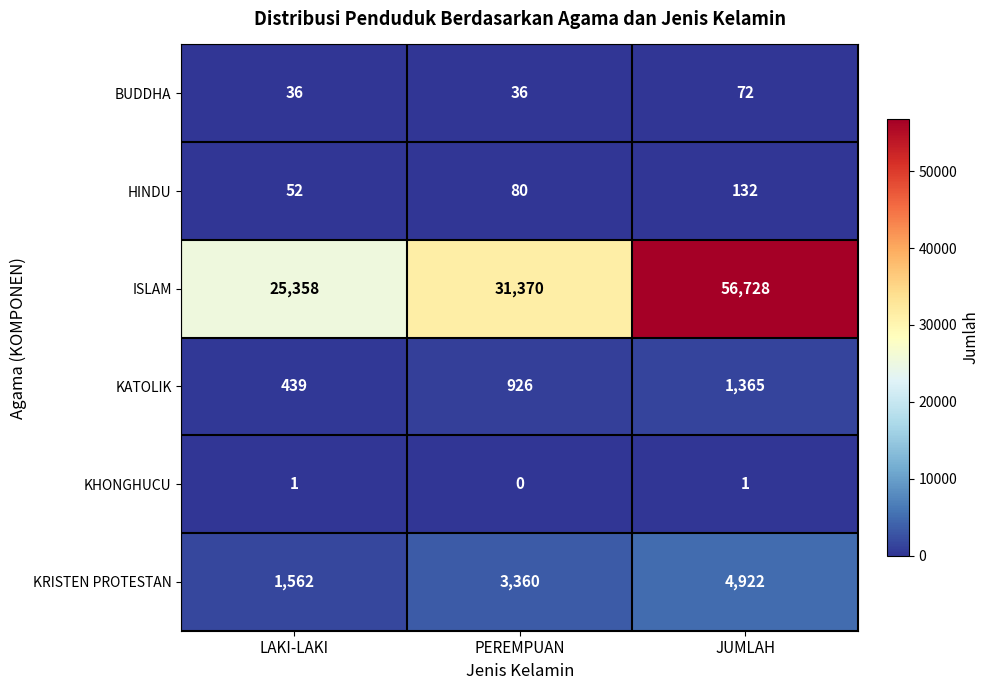

What is the greatest value displayed?

56728